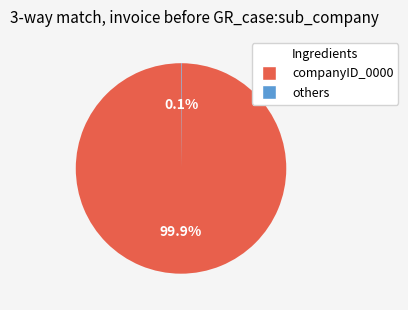

Is there any slice that represents more than half of the pie?

Yes